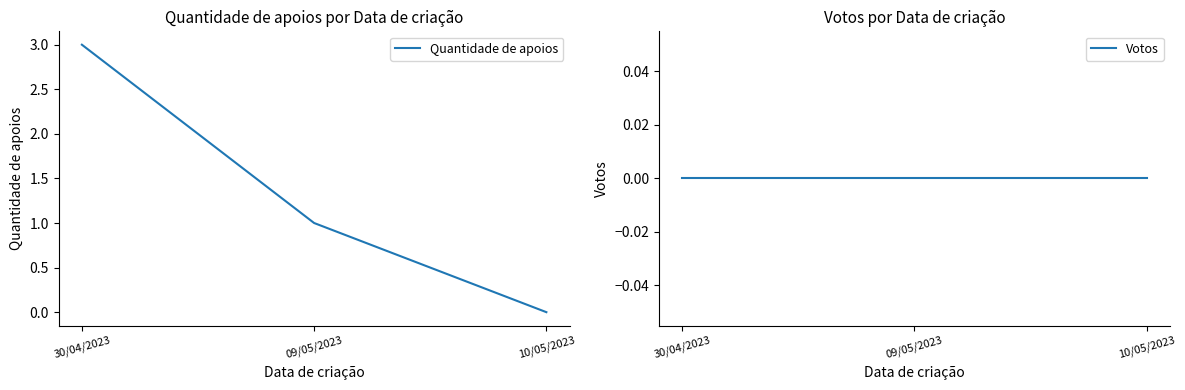

Which category has the lowest value in the Quantidade de apoios series?

10/05/2023